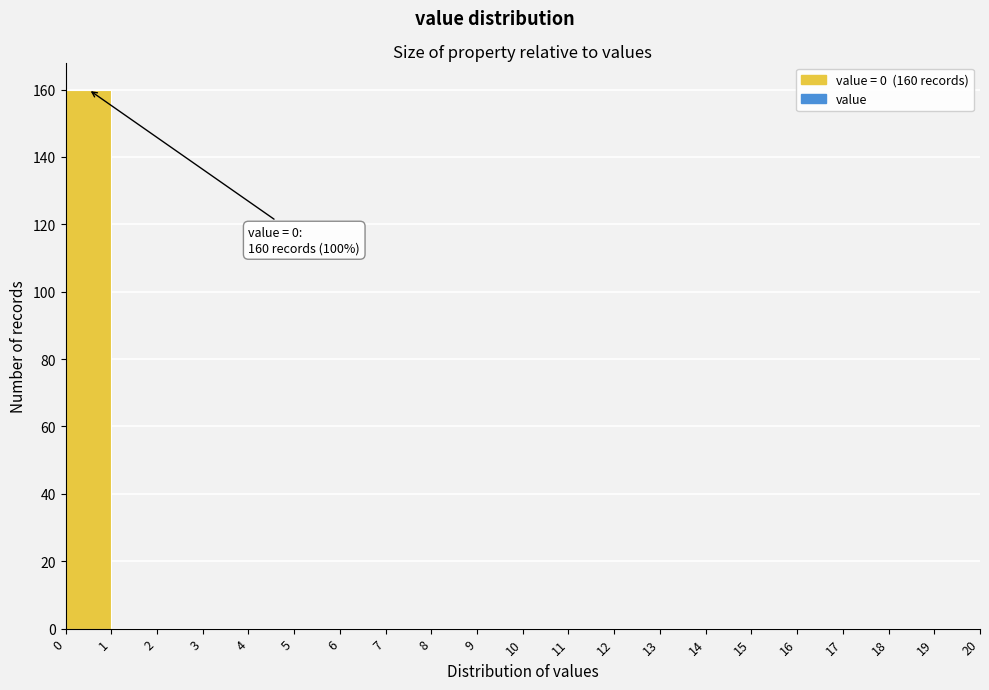

Which range on the x-axis has the tallest bar?

0 to 1